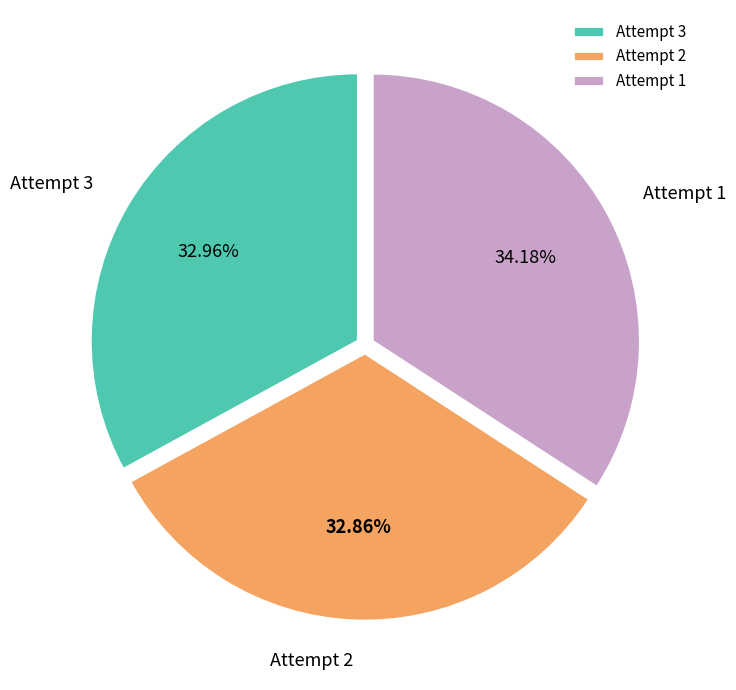

What percentage is the Attempt 3 slice, to the nearest percent?

33%